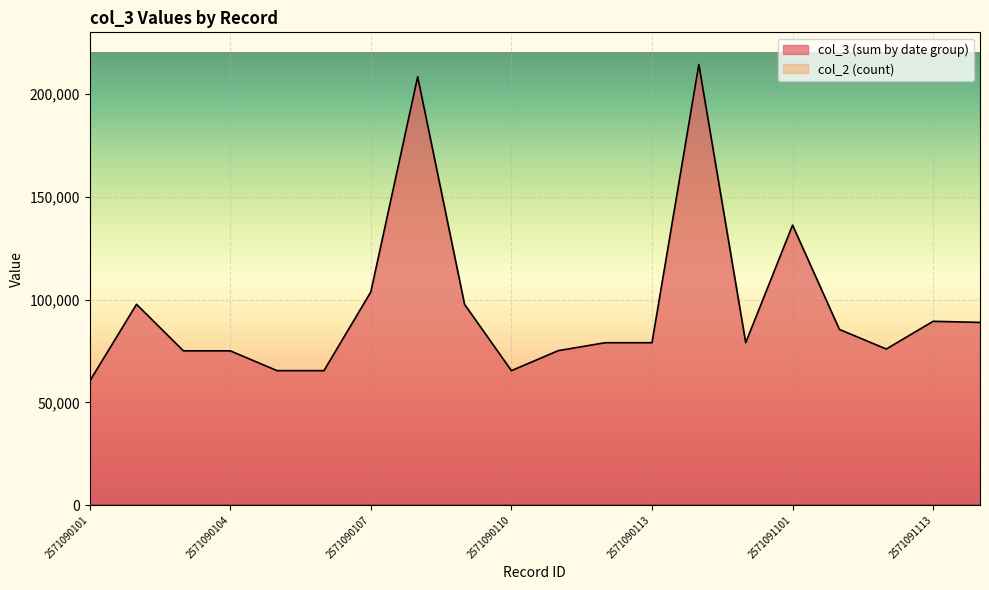

True or false: the data shows 97690 at 2571090109.

True